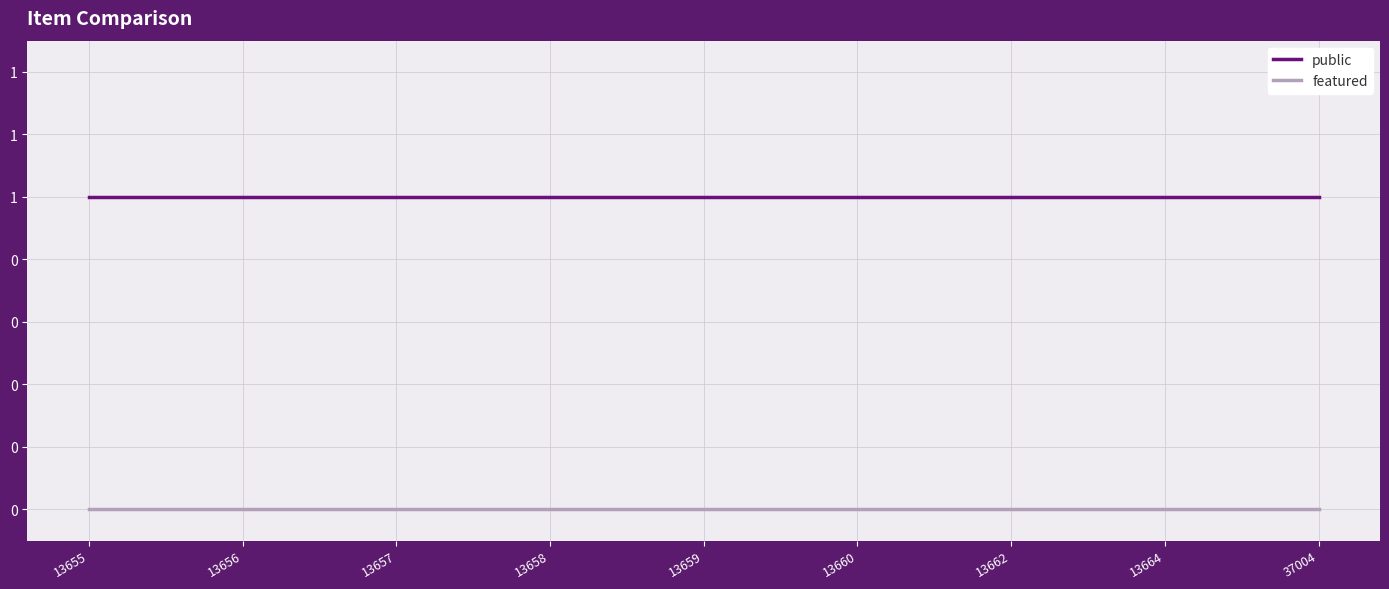

Does the chart display data point markers on the line(s)?

No